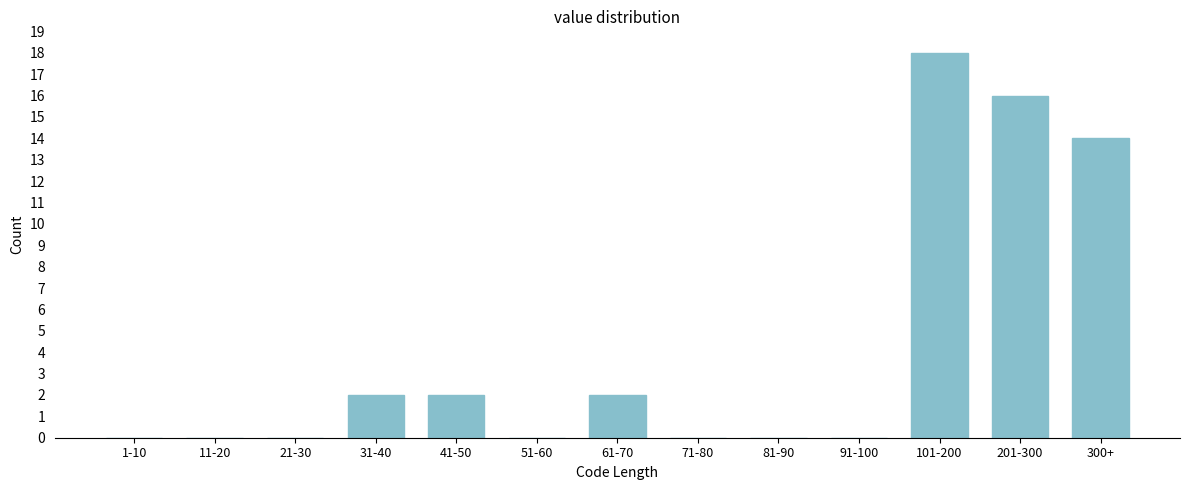

Reading left to right, what are all the values shown in this chart?

1-10=0	11-20=0	21-30=0	31-40=2	41-50=2	51-60=0	61-70=2	71-80=0	81-90=0	91-100=0	101-200=18	201-300=16	300+=14